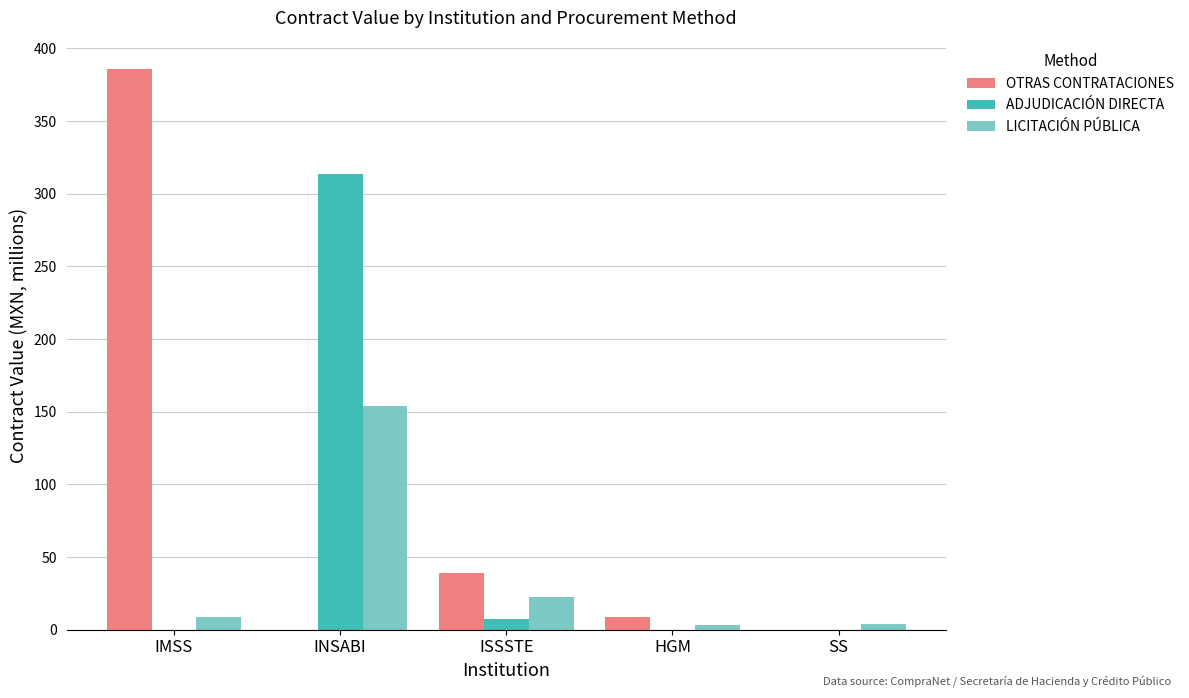

How many groups of bars are there?

5